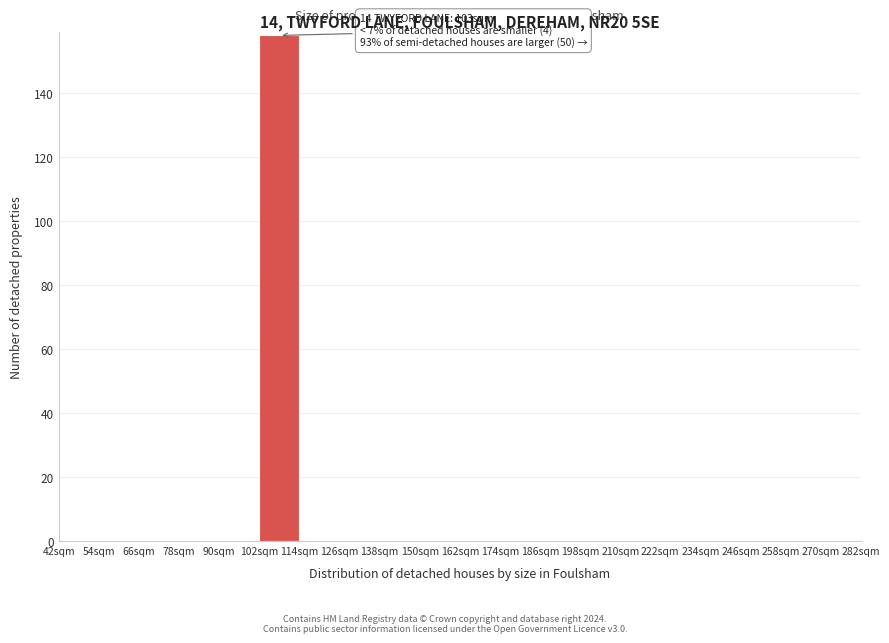

Over which range of the x-axis is the bar tallest?

102 to 114